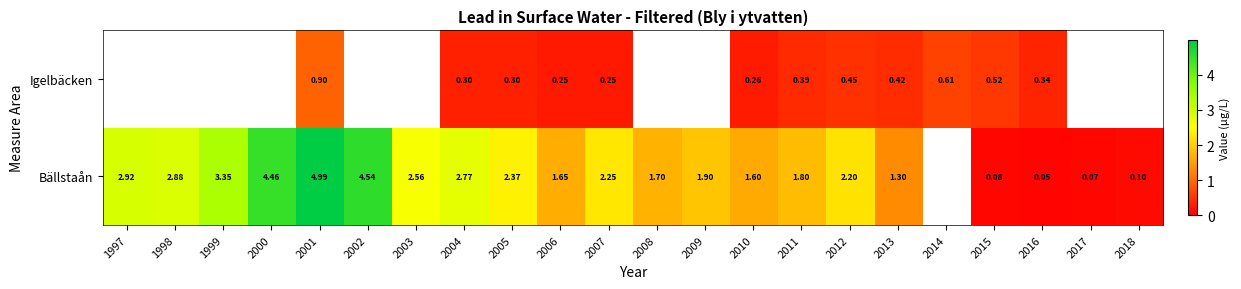

Is it true that Bällstaån equals 2.8 at 2006?

False